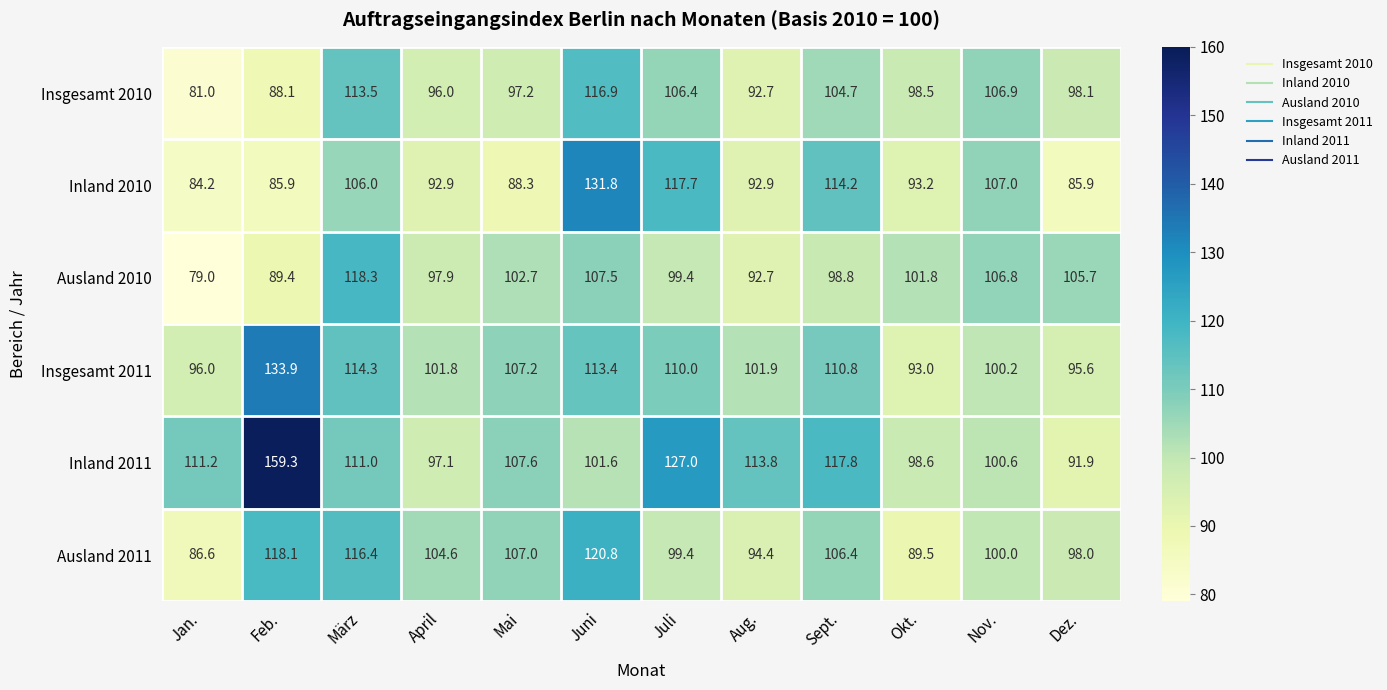

How many series are shown in this chart?

6